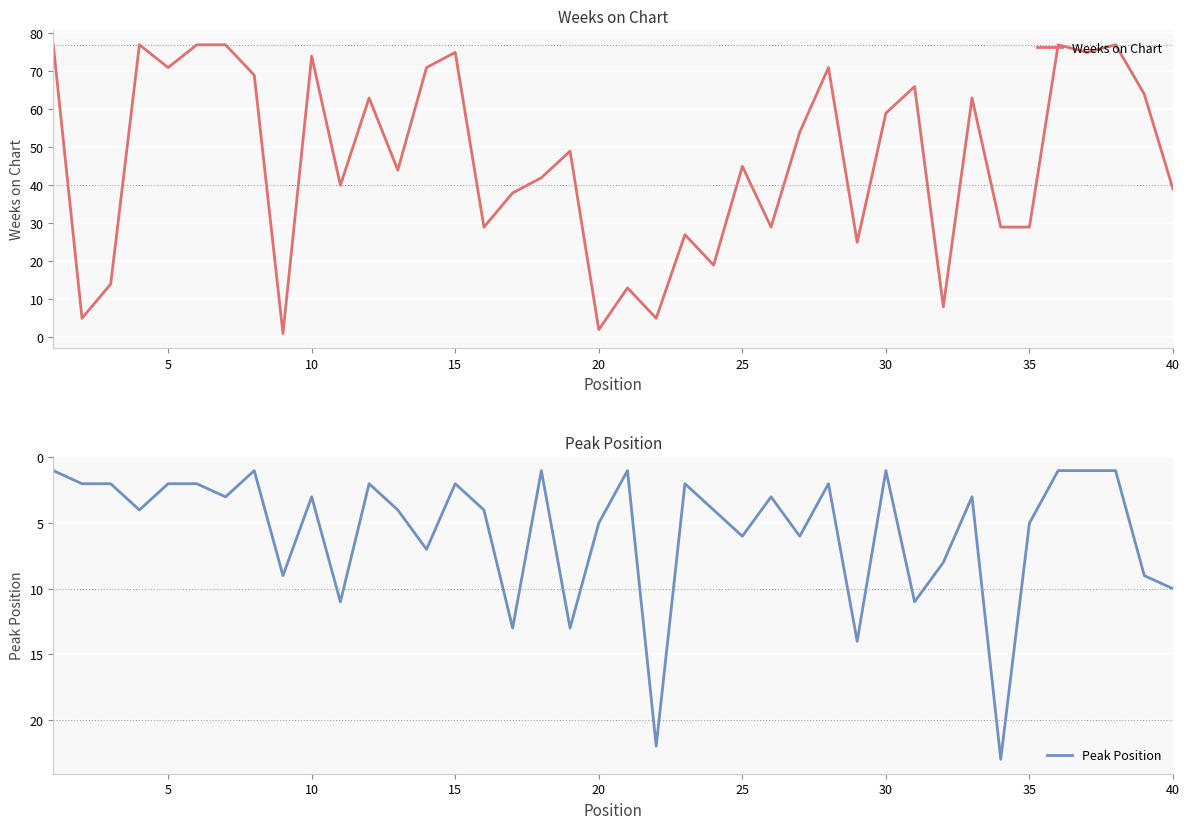

The Weeks on Chart series shows 26 at 25. True or false?

False